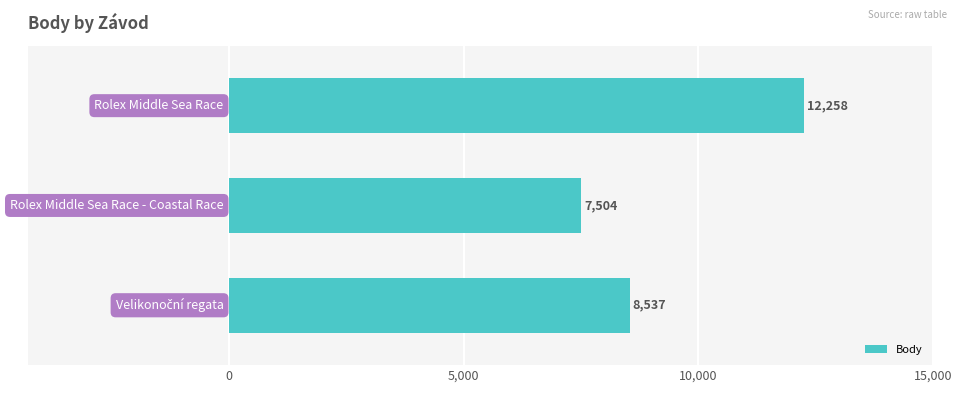

How many values are between 7504 and 12258?

3